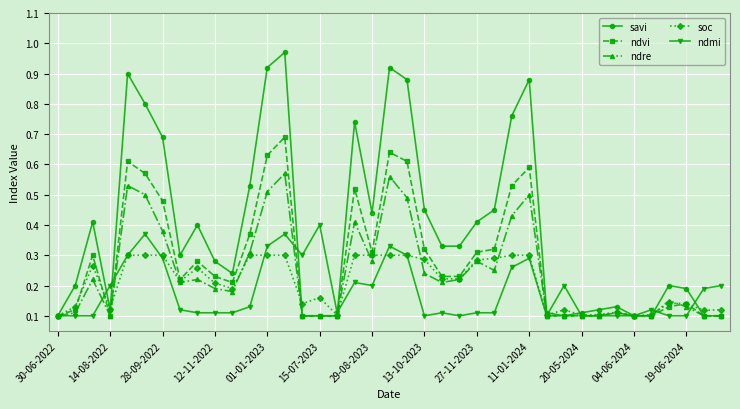

Rank the series by their maximum value, from lowest to highest.

soc, ndmi, ndre, ndvi, savi